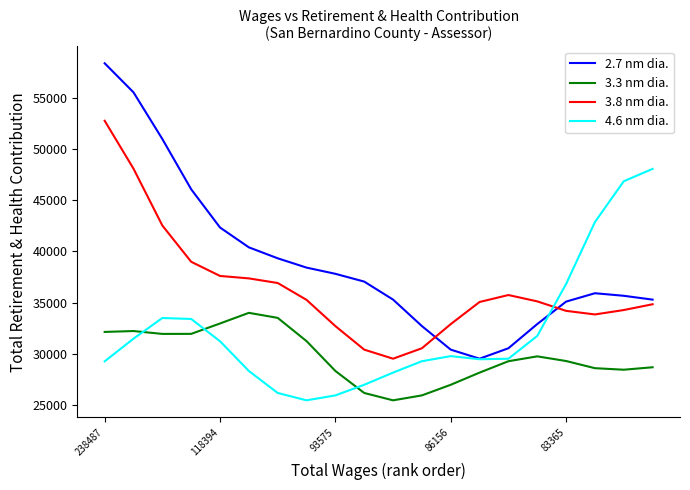

What is the difference between the second highest and minimum values in the 4.6 nm dia. series?

21372